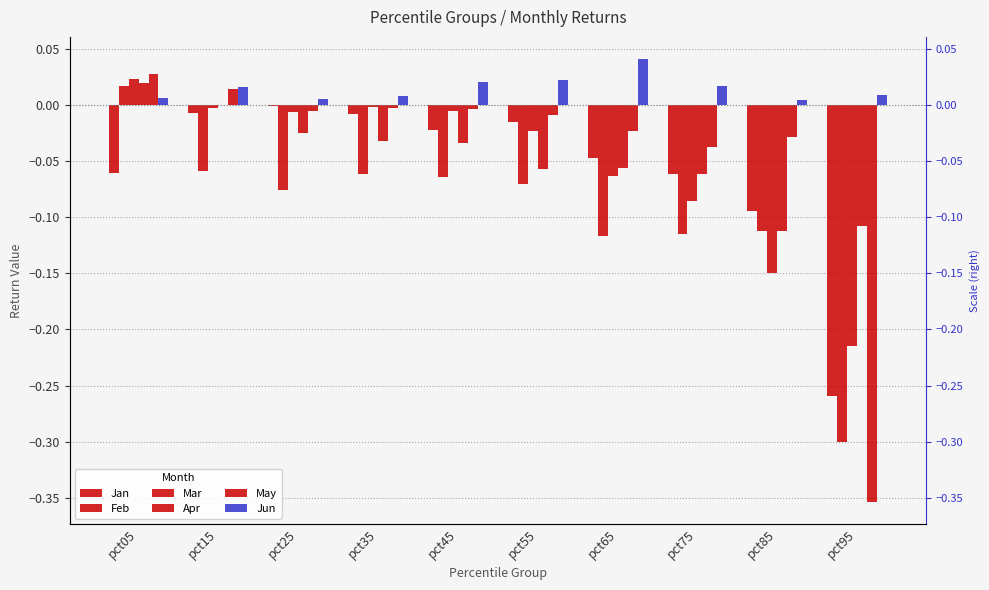

List the labels in order of Apr value, smallest first.

pct85, pct95, pct75, pct55, pct65, pct45, pct35, pct25, pct15, pct05